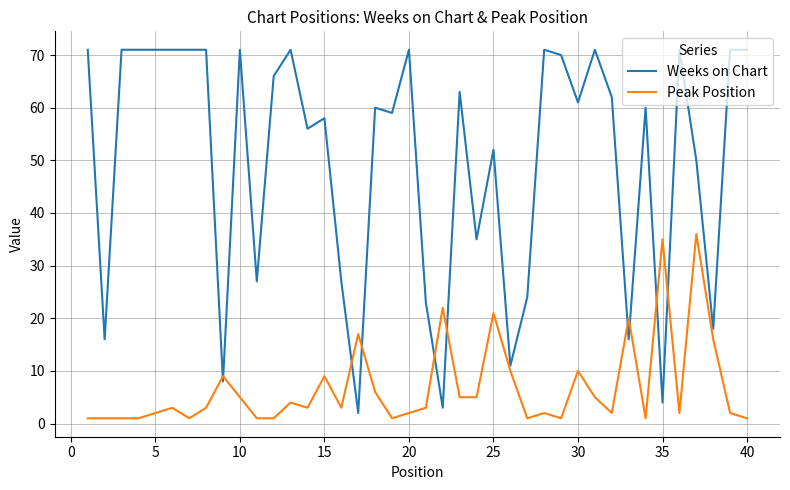

Which series has the largest total across all categories?

Weeks on Chart